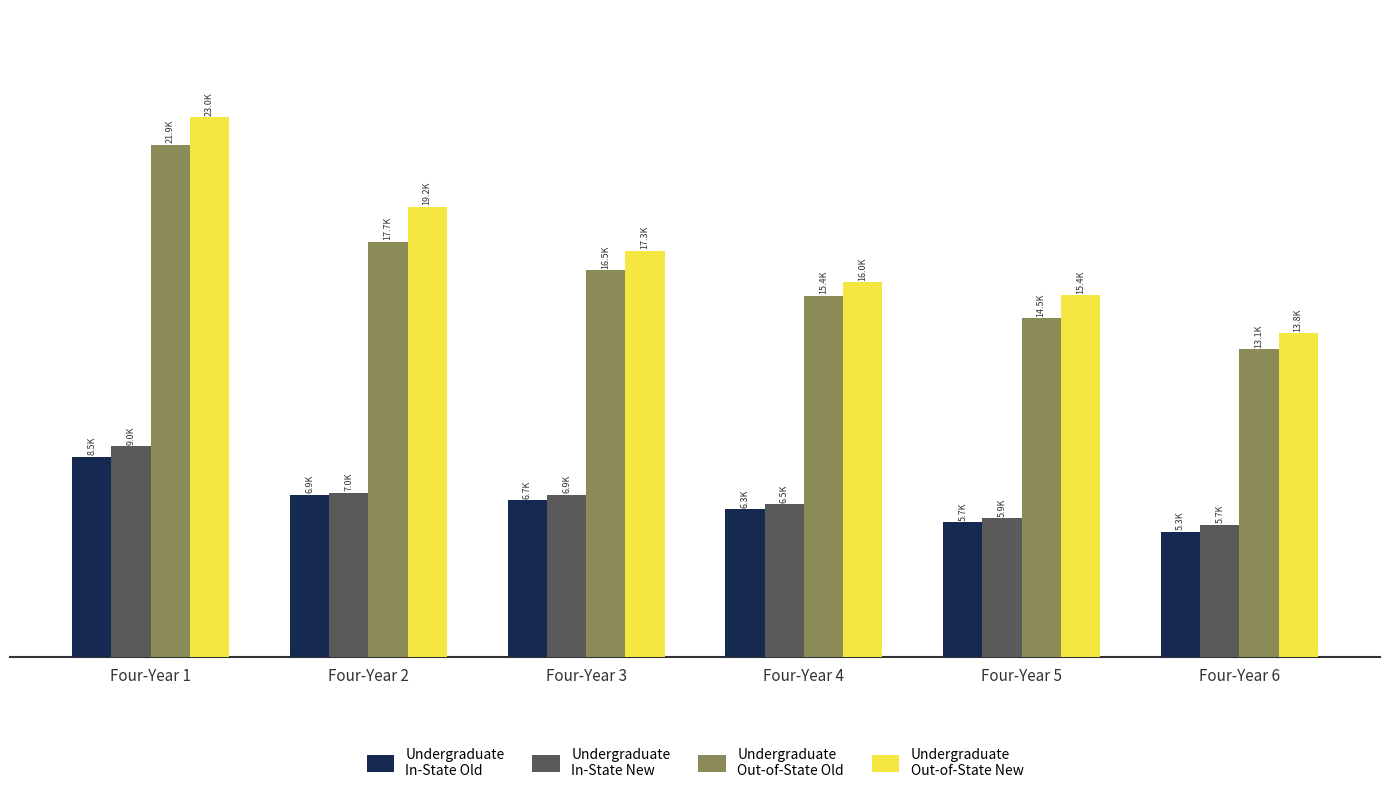

Are the bars grouped side by side (vs. stacked)?

Yes